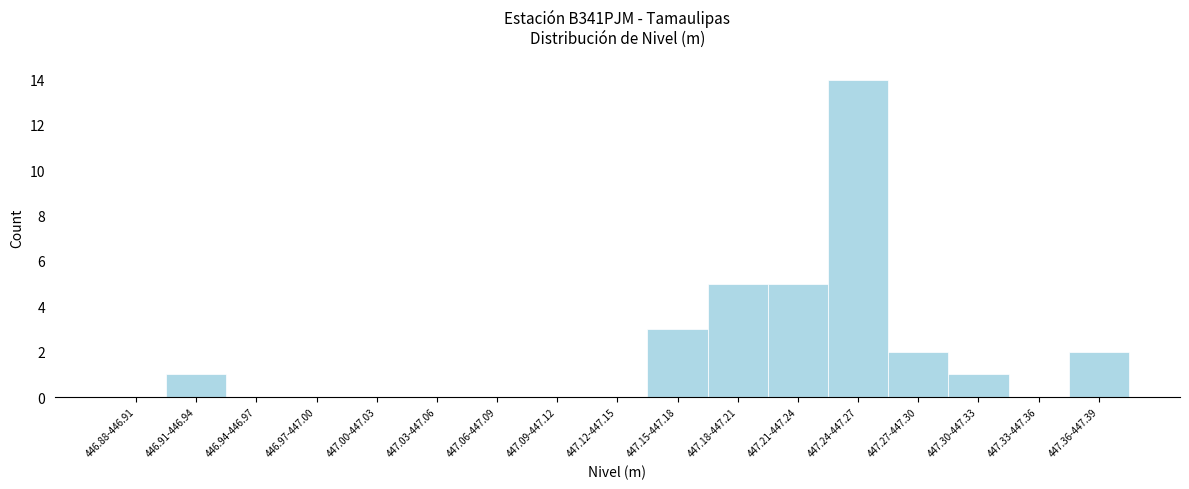

Reading left to right, transcribe all the data shown in this chart.

446.88-446.91=0	446.91-446.94=1	446.94-446.97=0	446.97-447.00=0	447.00-447.03=0	447.03-447.06=0	447.06-447.09=0	447.09-447.12=0	447.12-447.15=0	447.15-447.18=3	447.18-447.21=5	447.21-447.24=5	447.24-447.27=14	447.27-447.30=2	447.30-447.33=1	447.33-447.36=0	447.36-447.39=2